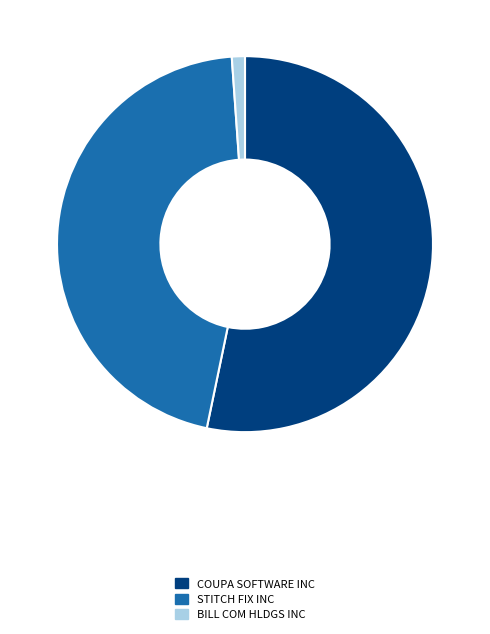

Is STITCH FIX INC the majority of the pie?

No